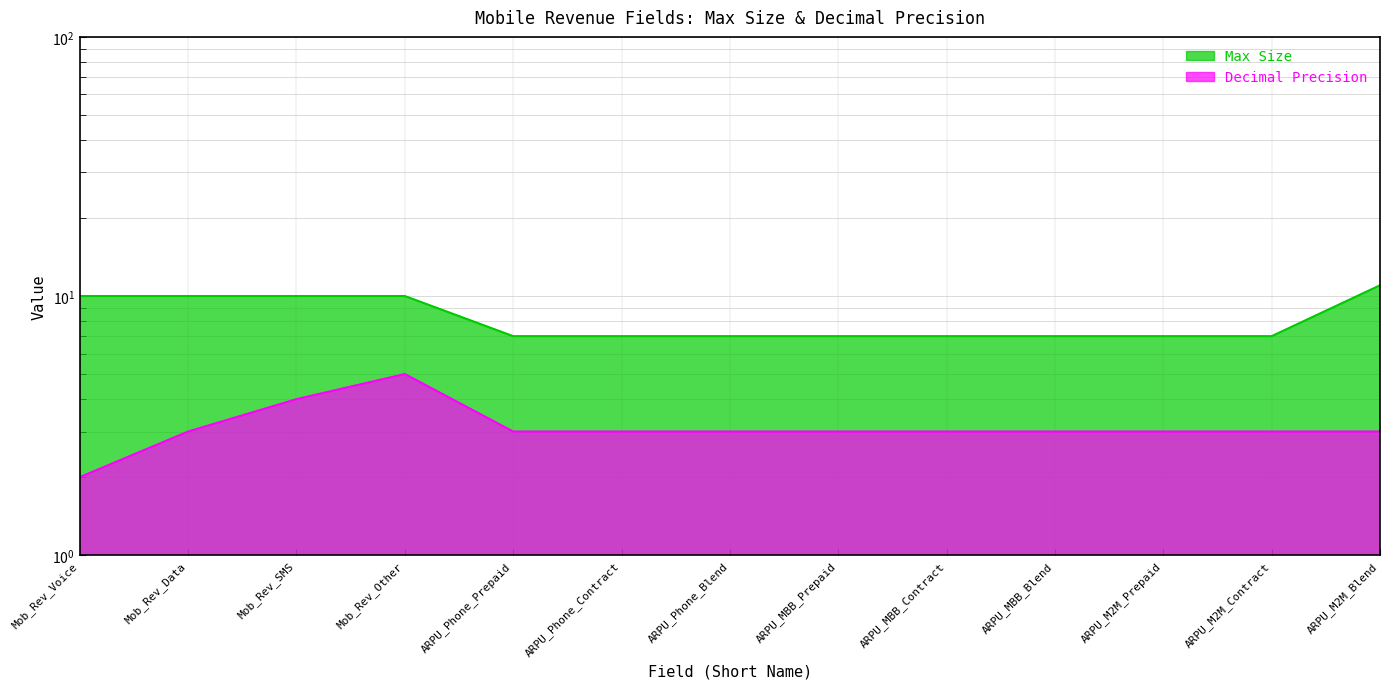

Is the value of Mob_Rev_Voice at ARPU_MBB_Prepaid greater than the value of Mob_Rev_Data at ARPU_M2M_Contract?

No